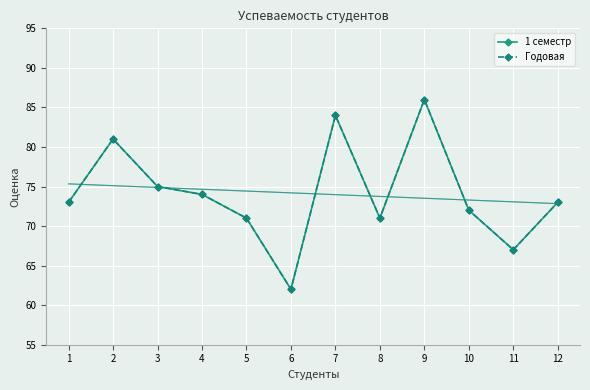

The Годовая series shows 116 at 4. True or false?

False